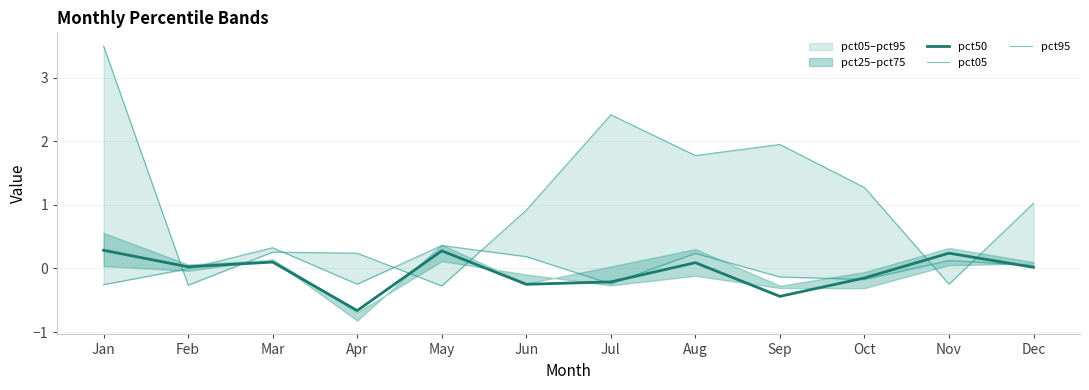

What is the sum of all pct05 values?

12.6